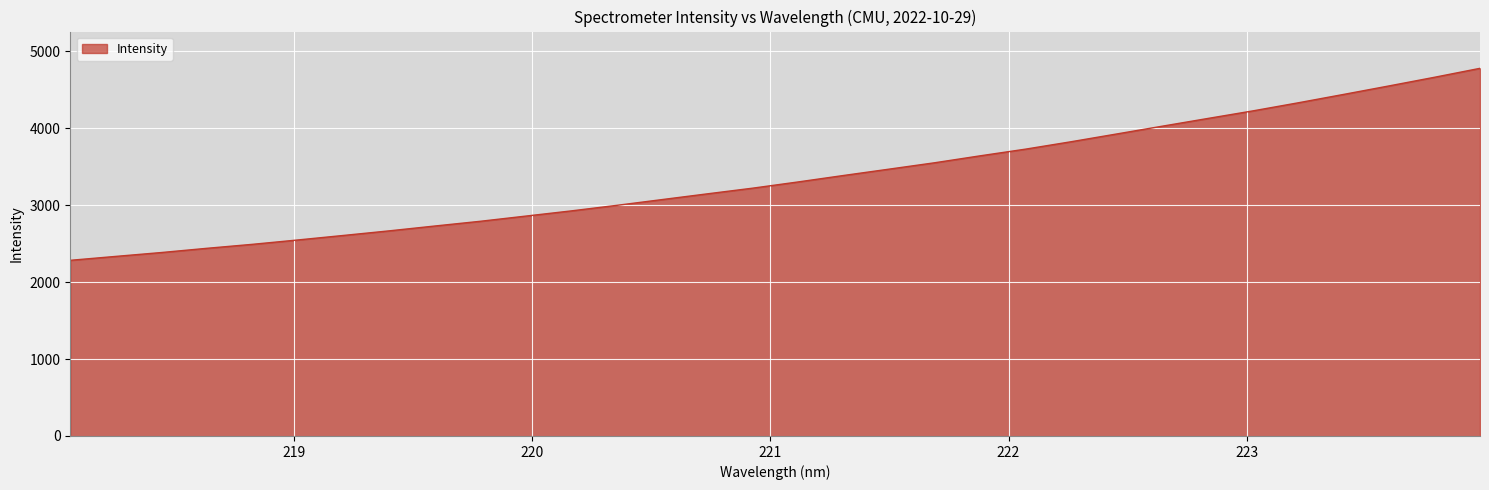

What is the difference between the maximum and minimum values?

2496.1